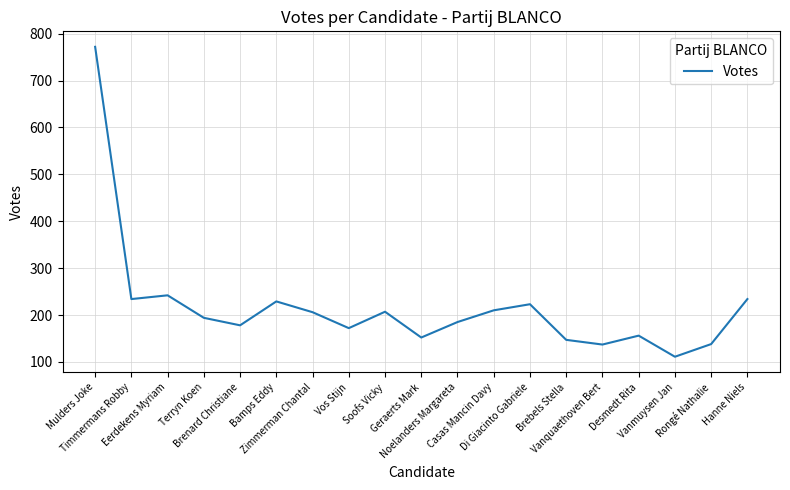

What is the greatest value displayed?

772